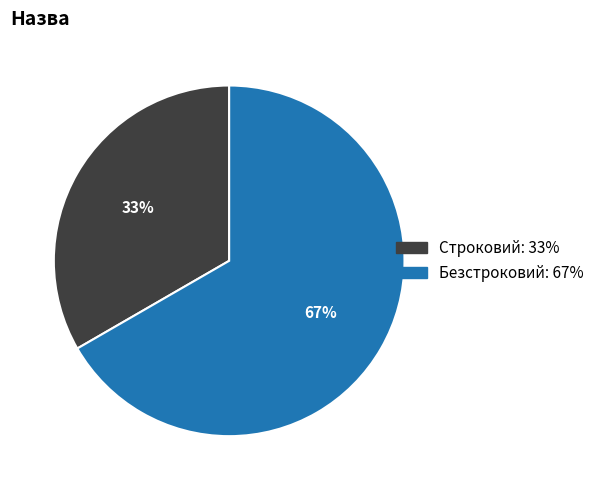

Which slice is the largest?

Безстроковий